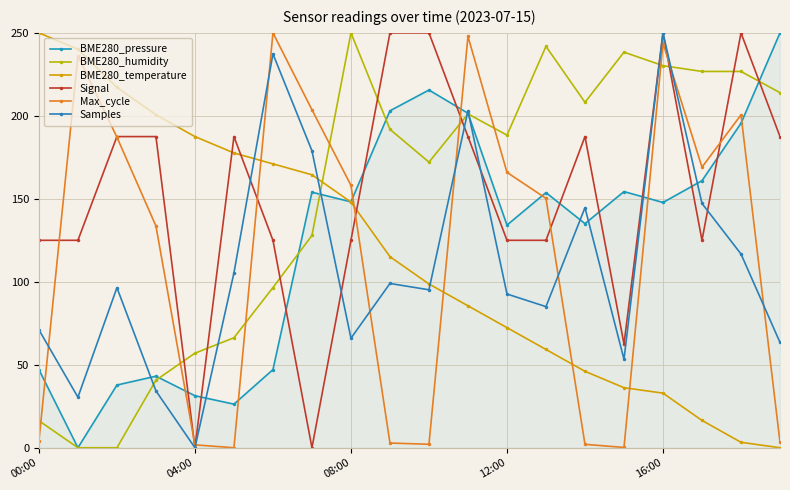

How many values in the Max_cycle series are below 158?

10